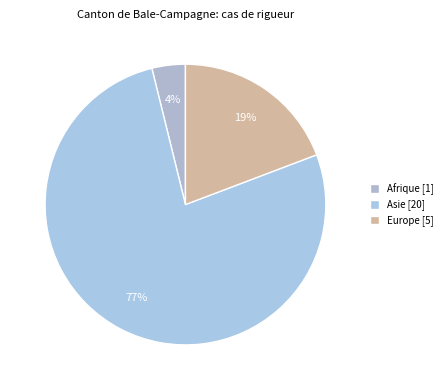

Which slice represents more than half of the pie?

Asie